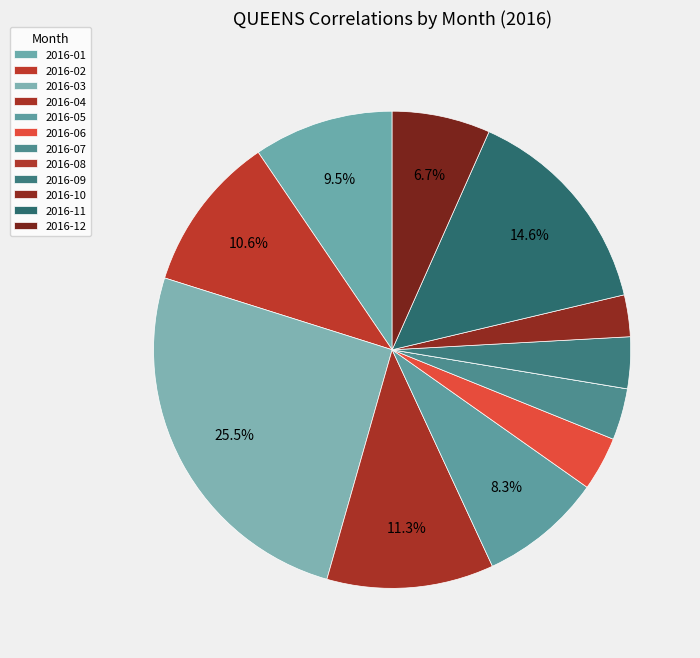

Which slice is the largest?

2016-03